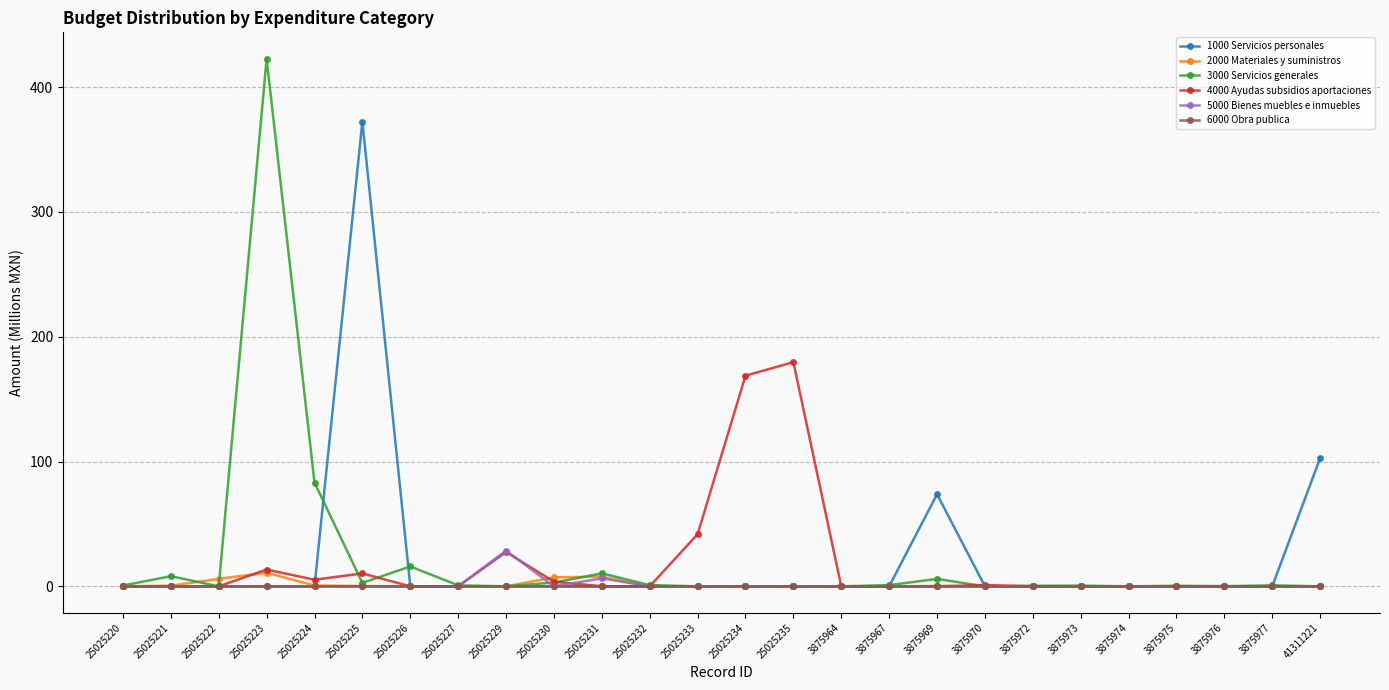

What is the difference between the maximum and minimum values in the 4000 Ayudas subsidios aportaciones series?

179.6